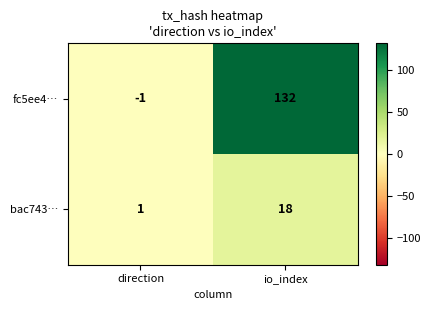

List the series in order of their overall mean, lowest first.

bac743…, fc5ee4…